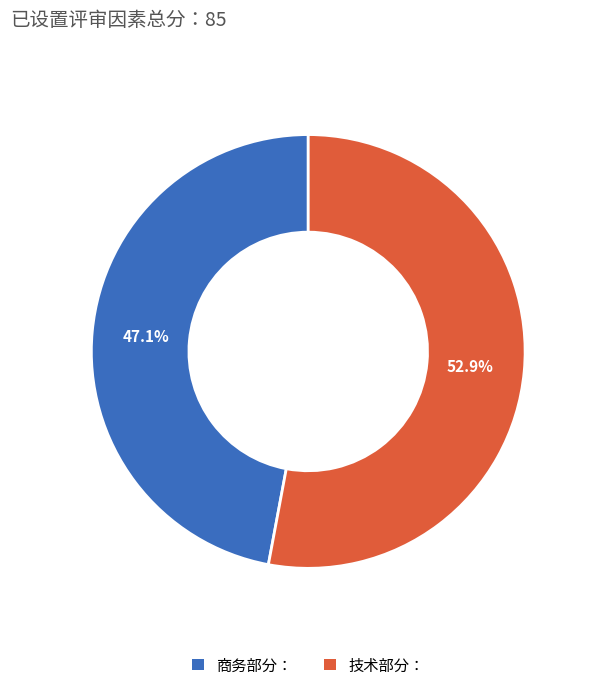

Rank the categories by value from lowest to highest.

商务部分：, 技术部分：